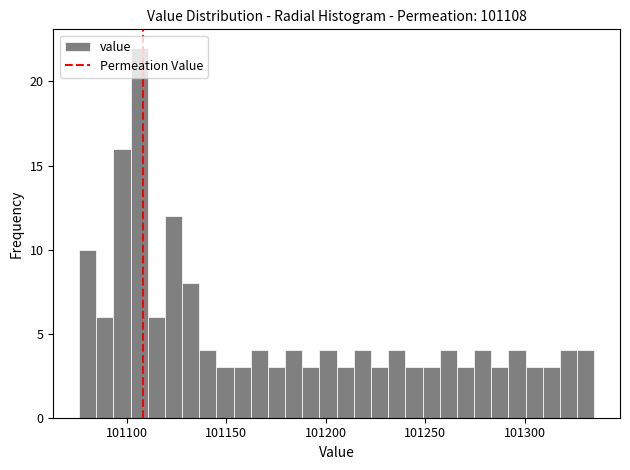

Read against the x-axis, roughly where is the centre of the tallest bar?

101105